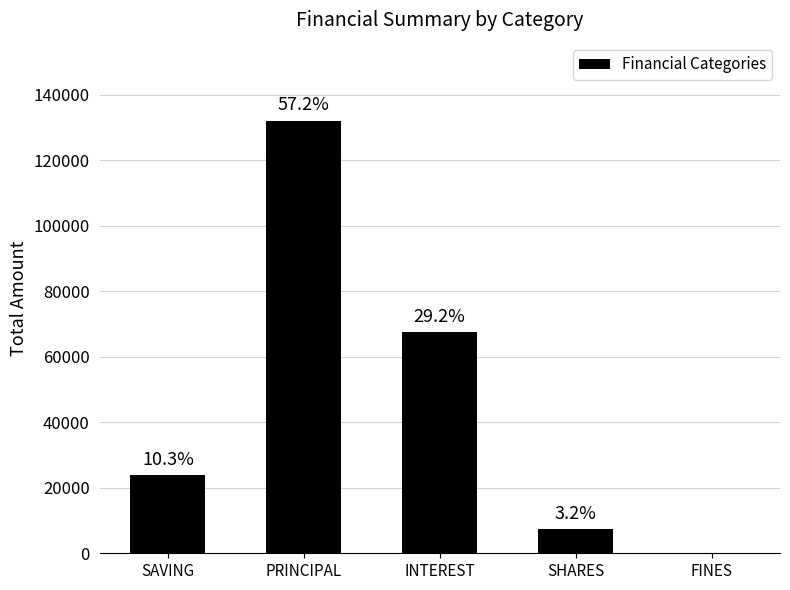

At which category does the chart reach its minimum across all series?

FINES